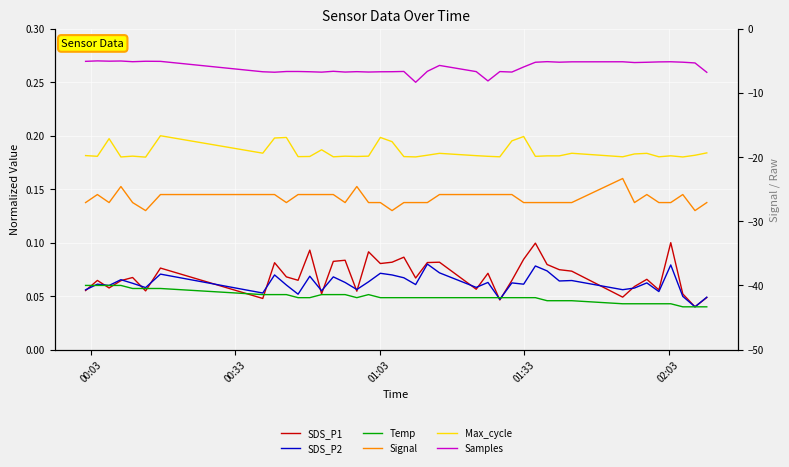

List the series in order of their peak value, highest first.

Samples, Max_cycle, Signal, SDS_P1, SDS_P2, Temp